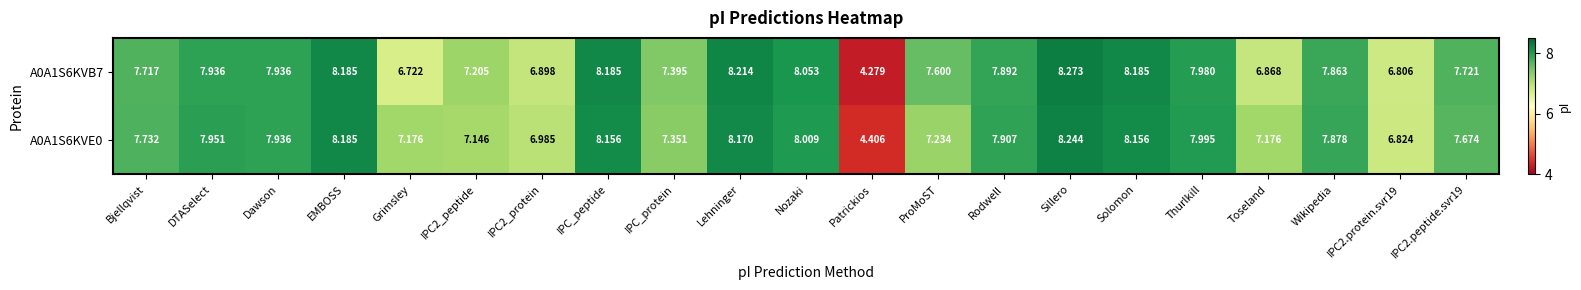

At which label does A0A1S6KVE0 reach its peak?

Sillero